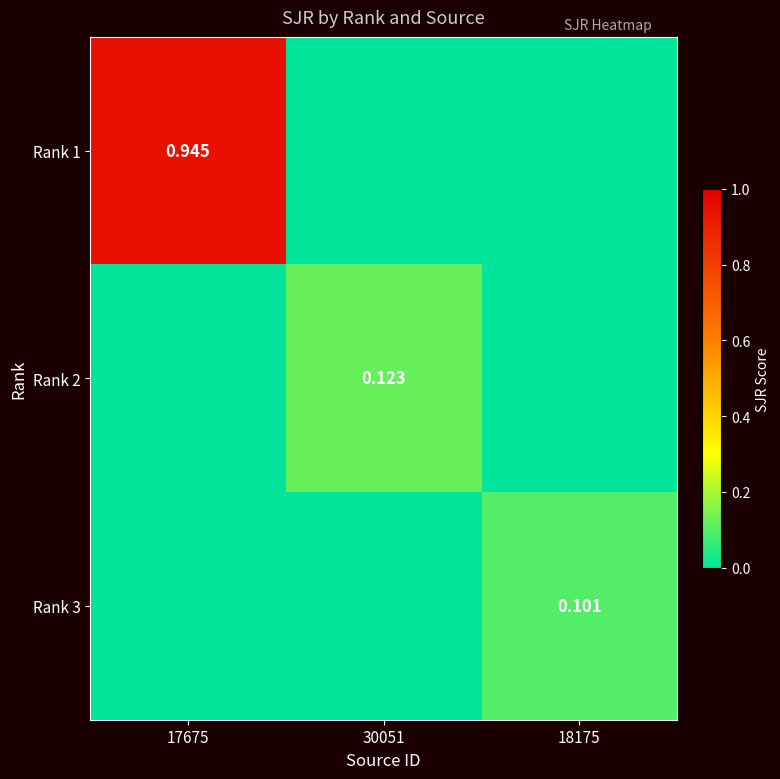

Which category has the highest value across all series?

17675